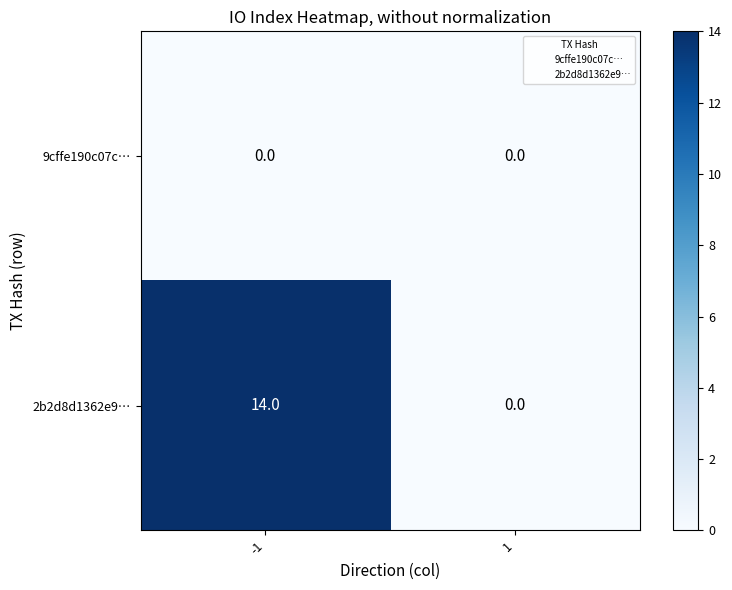

At which category is the sum across all series the highest?

-1